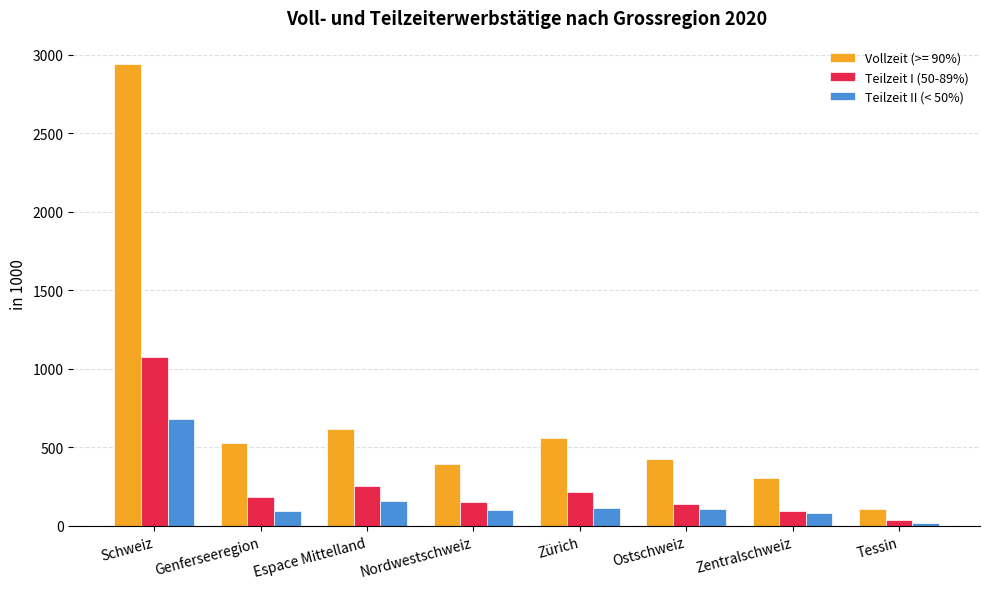

What is the total value across all series at Genferseeregion?

810.5